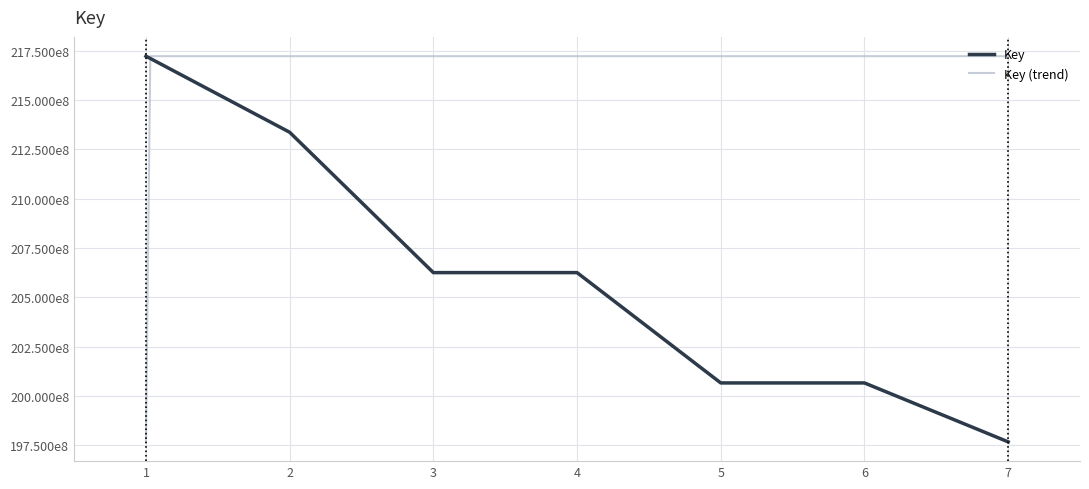

What is the ratio of the value at 6 to the value at 3?

1.0